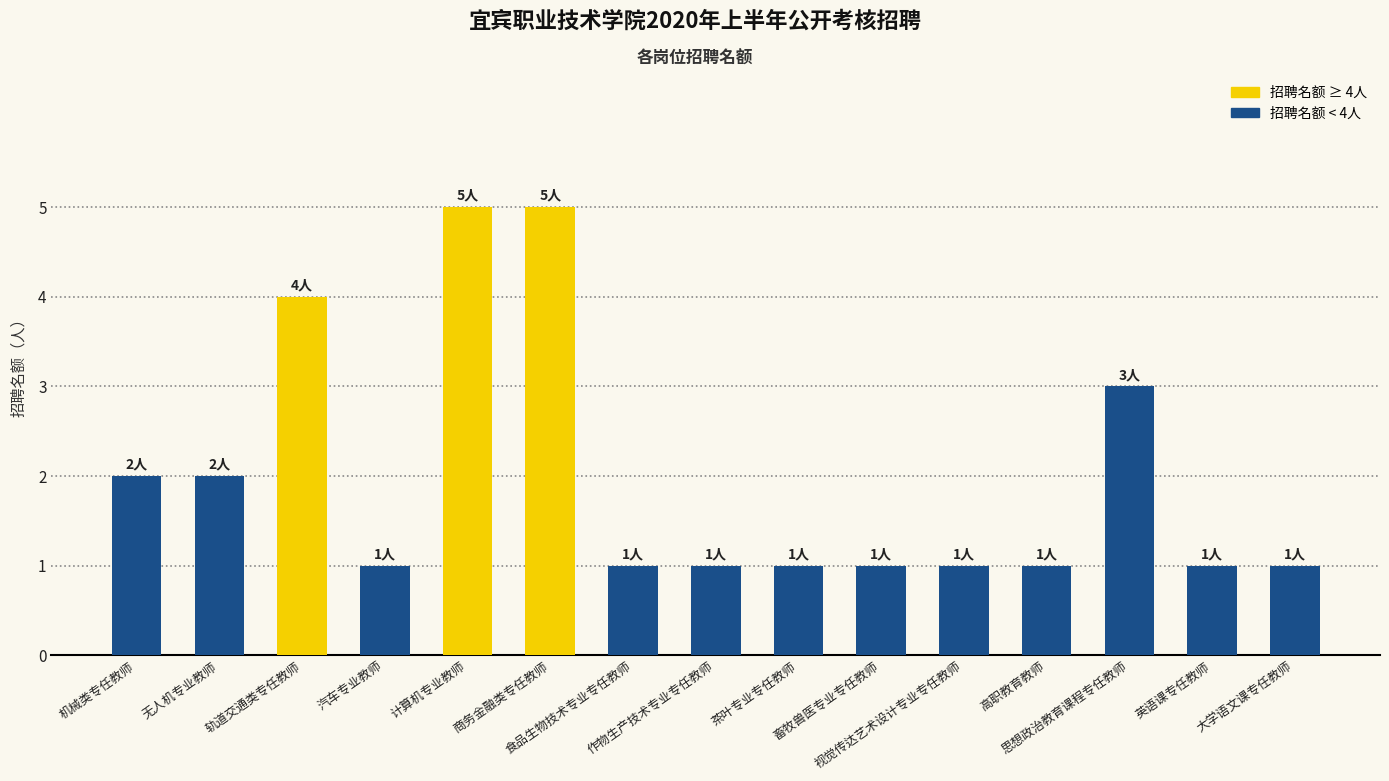

What is the maximum value shown in the chart?

5